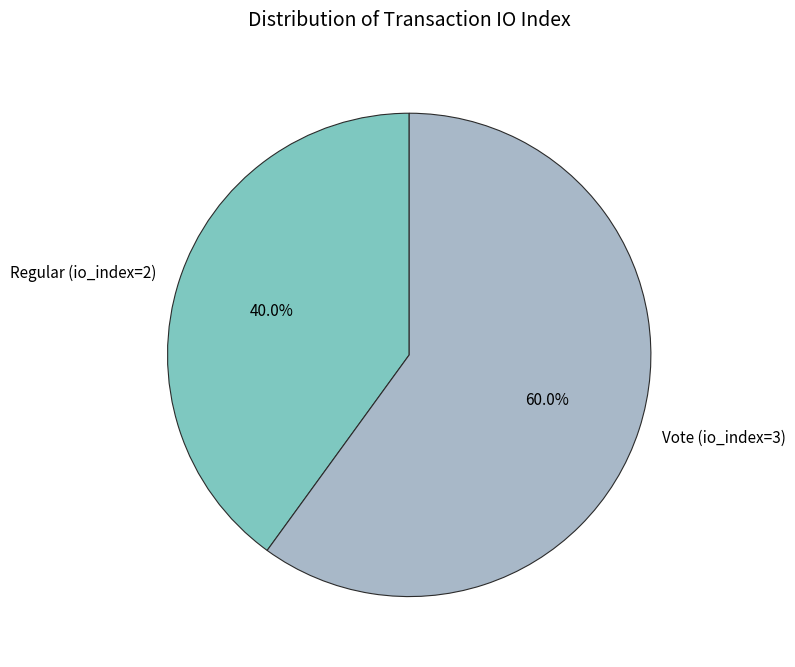

Which category has the smallest portion of the pie?

Regular (io_index=2)